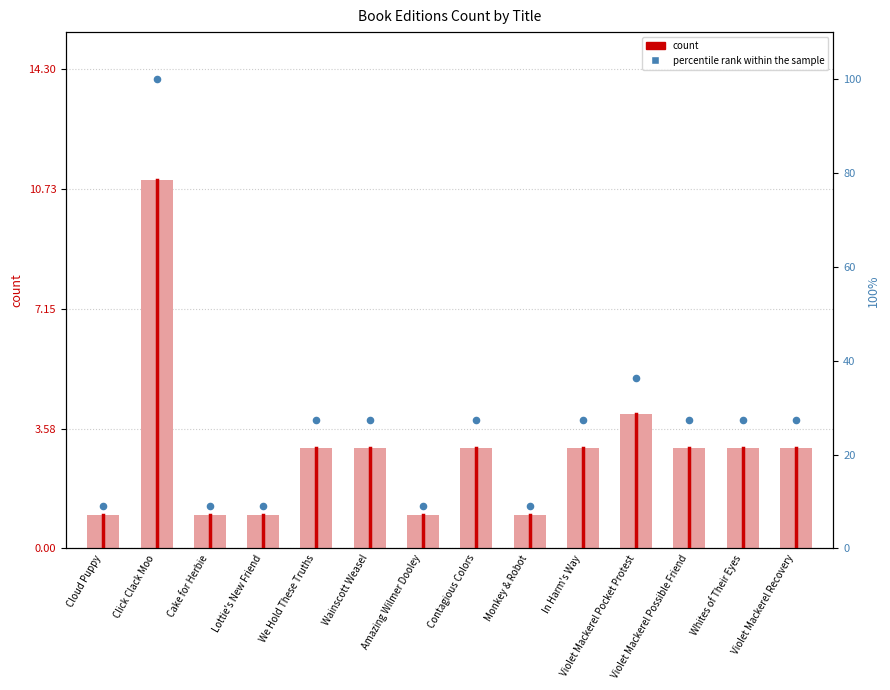

What is the ratio of the value at Amazing Wilmer Dooley to the value at Wainscott Weasel?

0.3